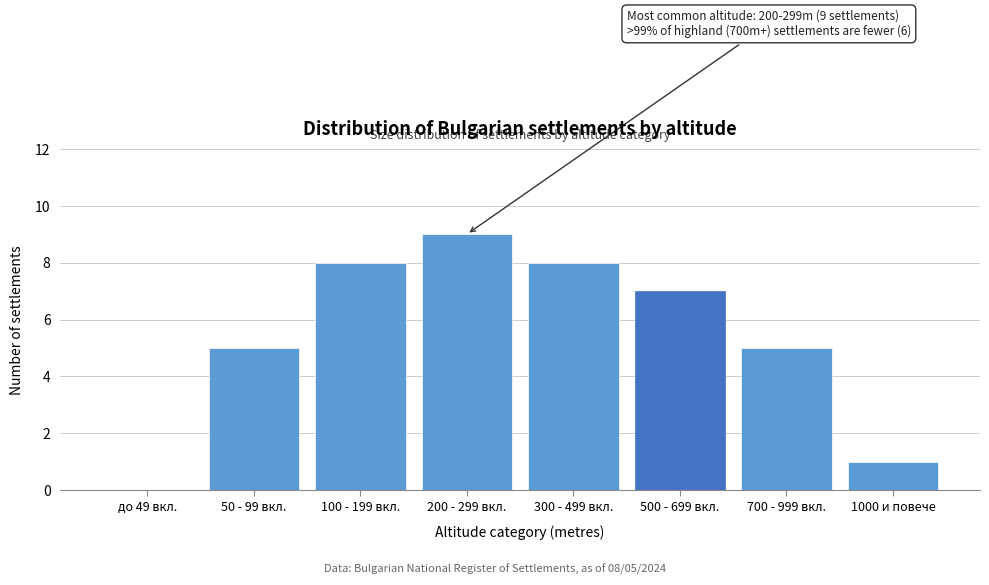

Reading left to right, list all the values displayed in this chart.

до 49 вкл.=0	50 - 99 вкл.=5	100 - 199 вкл.=8	200 - 299 вкл.=9	300 - 499 вкл.=8	500 - 699 вкл.=7	700 - 999 вкл.=5	1000 и повече=1